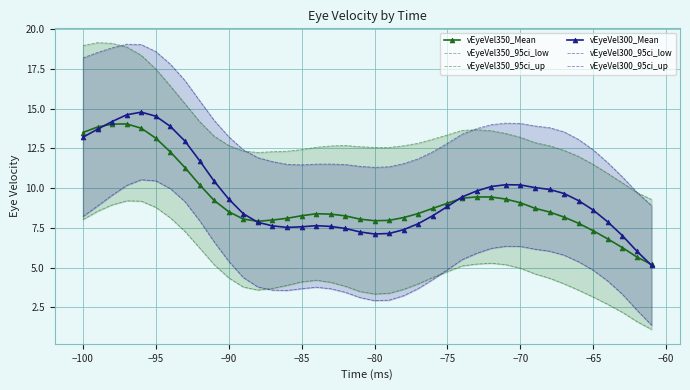

The vEyeVel350_Mean series shows 5.0 at −75. True or false?

False